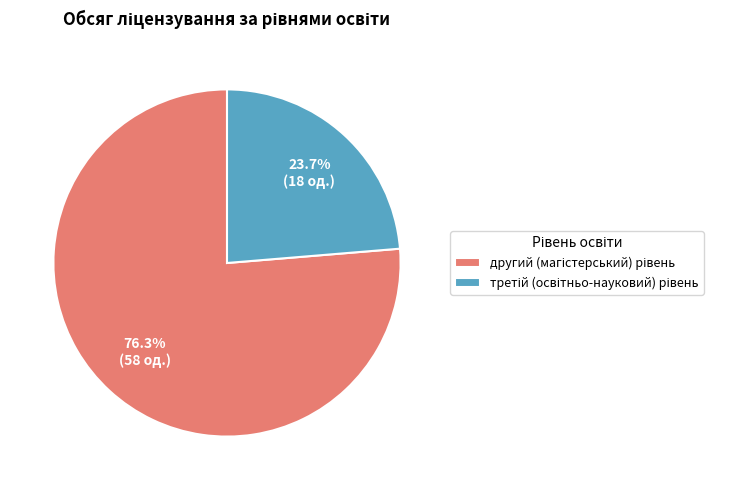

Count the number of slices in the pie.

2